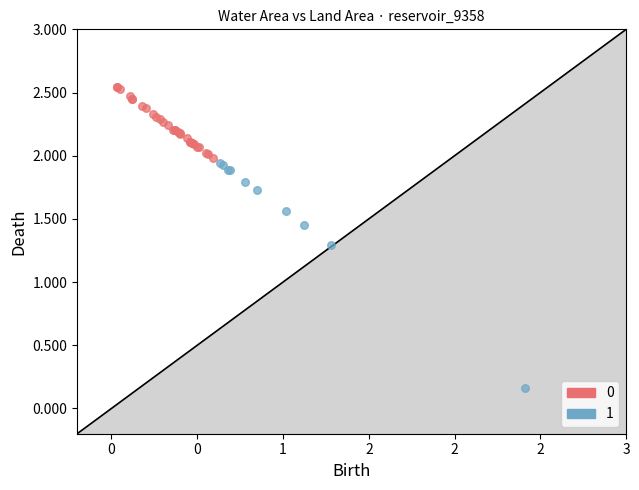

Which series has the largest Y range (max minus min)?

1